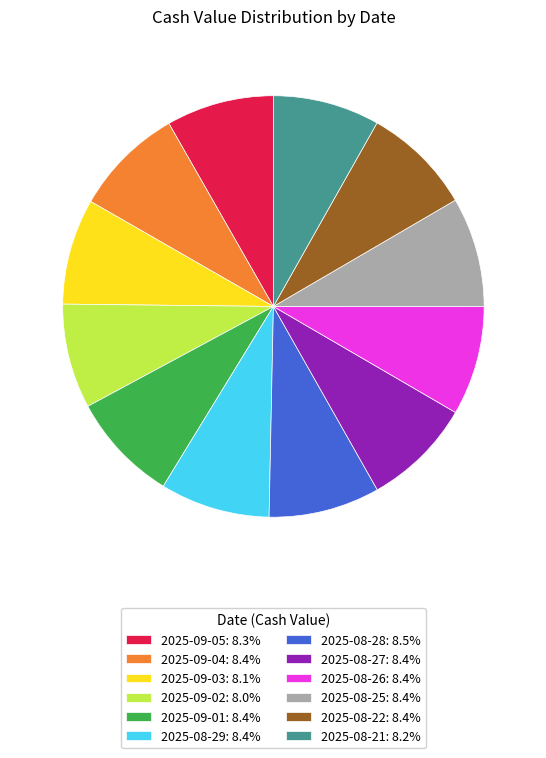

What is the ratio of the value at 2025-09-01: 8.4% to the value at 2025-09-05: 8.3%?

1.0